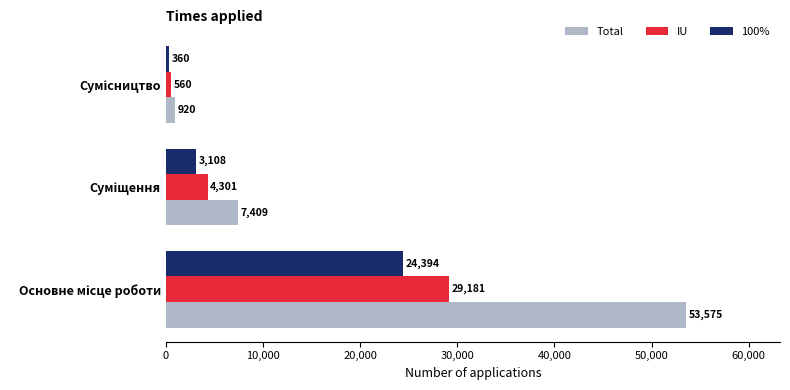

How many values in the Total series are below 7409?

1